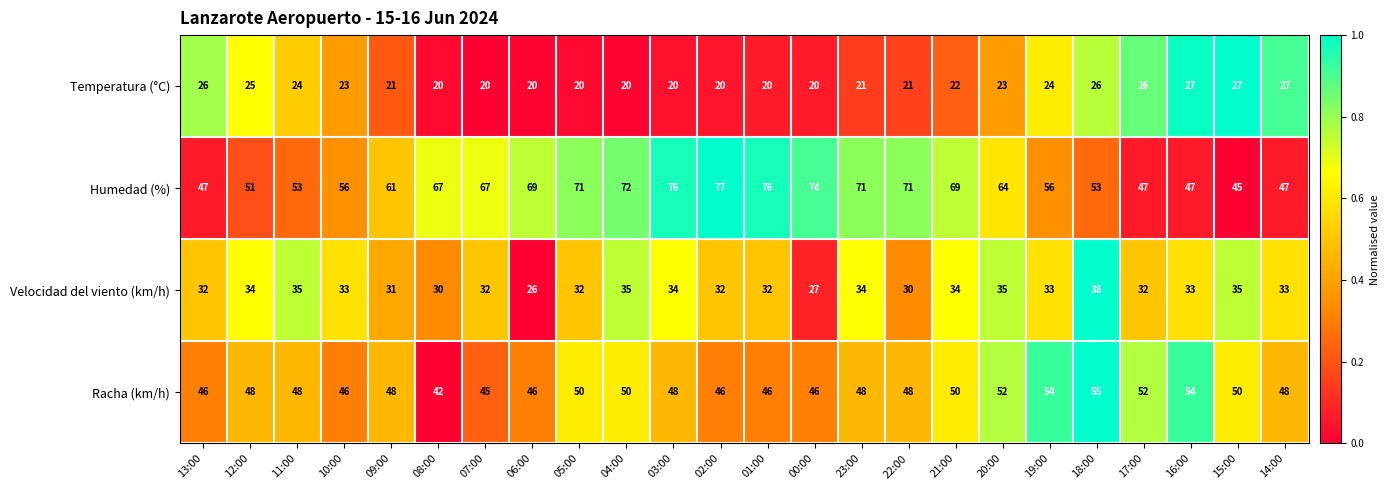

What value does the Racha (km/h) series have at 03:00, to the nearest 5?

50